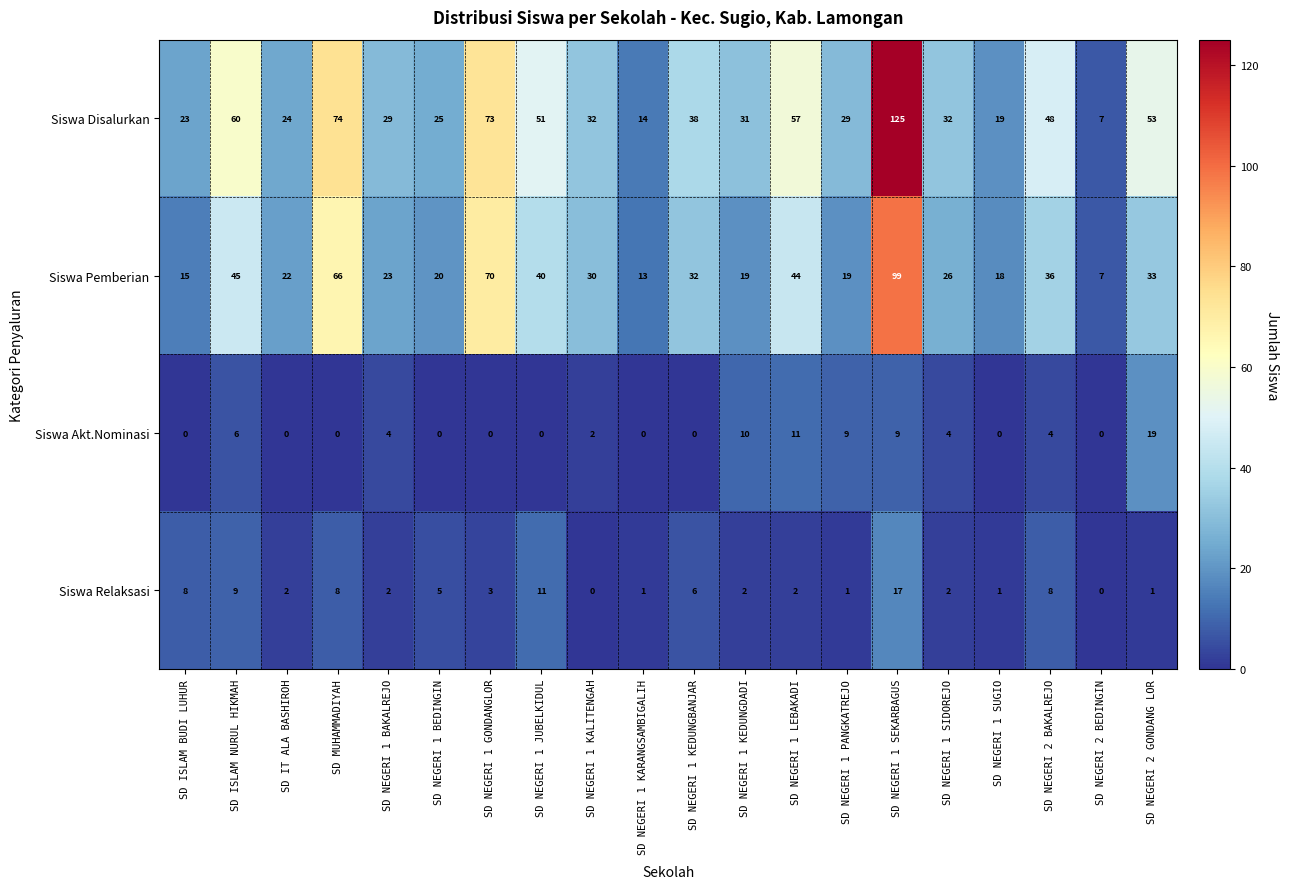

Which category has the lowest value in the Siswa Disalurkan series?

SD NEGERI 2 BEDINGIN